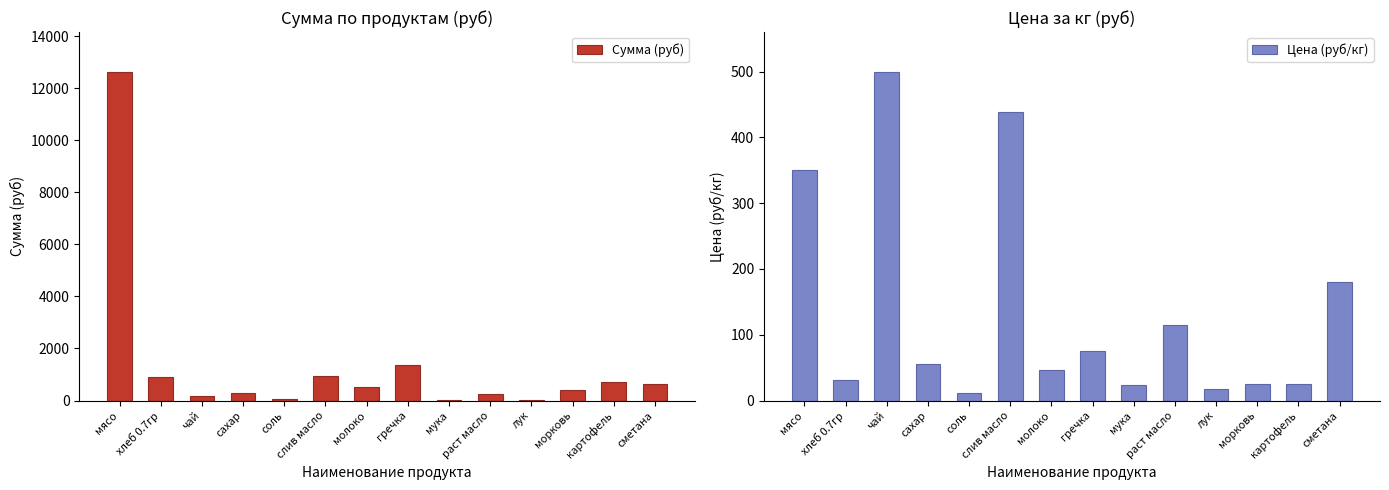

Which series has the largest total across all categories?

Сумма (руб)